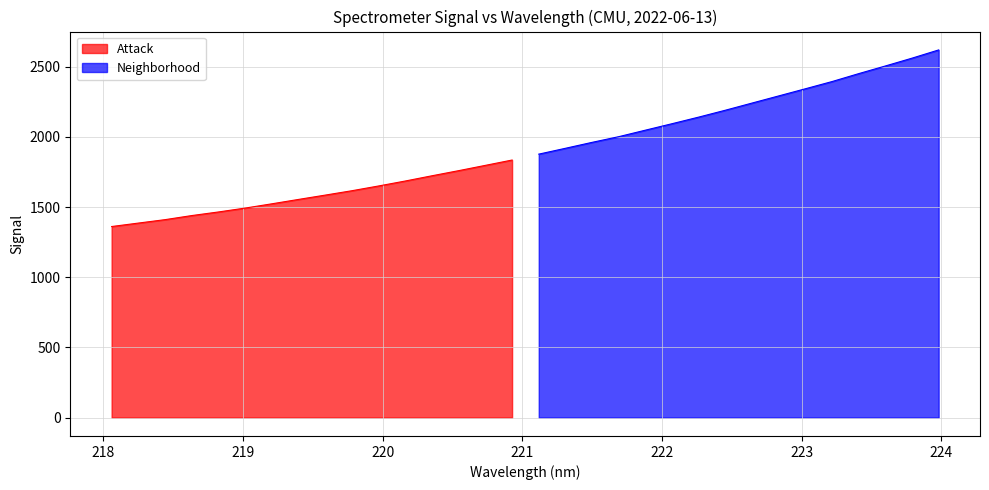

Which label corresponds to the largest value in the chart?

223.9802